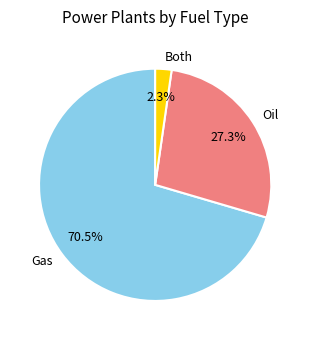

Does Gas account for over 50% of the chart?

Yes